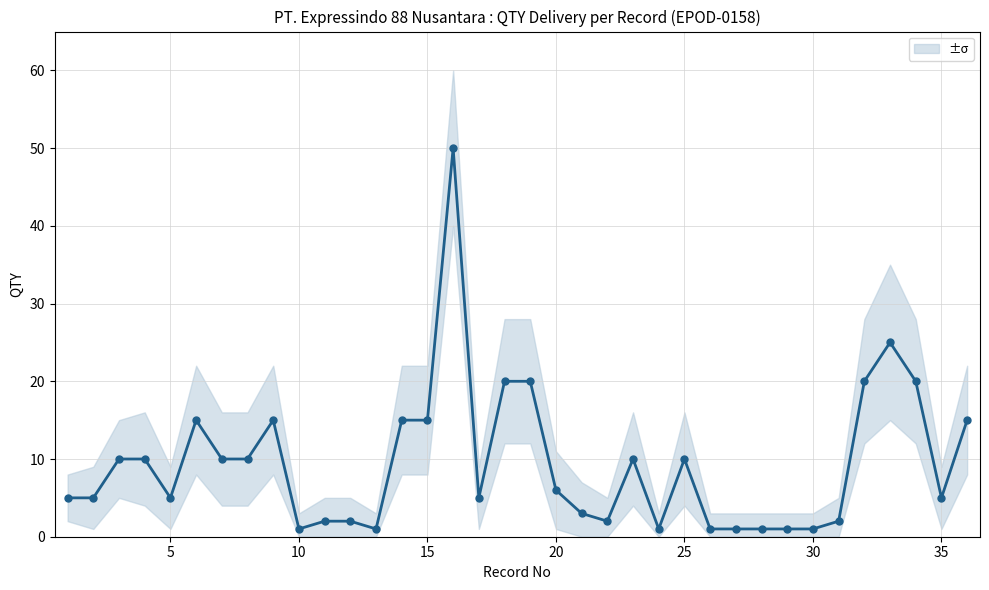

Is this an area chart (filled region under the line)?

No